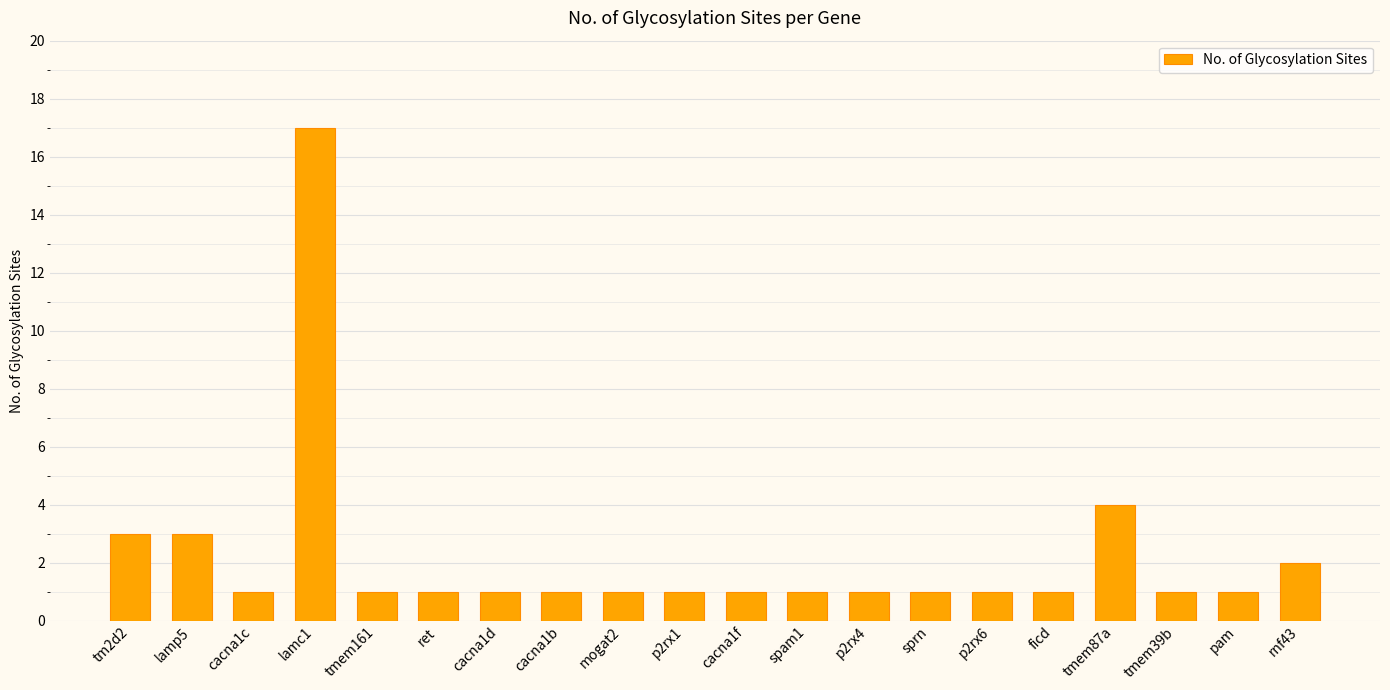

Reading left to right, transcribe all the data shown in this chart.

tm2d2=3	lamp5=3	cacna1c=1	lamc1=17	tmem161=1	ret=1	cacna1d=1	cacna1b=1	mogat2=1	p2rx1=1	cacna1f=1	spam1=1	p2rx4=1	sprn=1	p2rx6=1	ficd=1	tmem87a=4	tmem39b=1	pam=1	rnf43=2